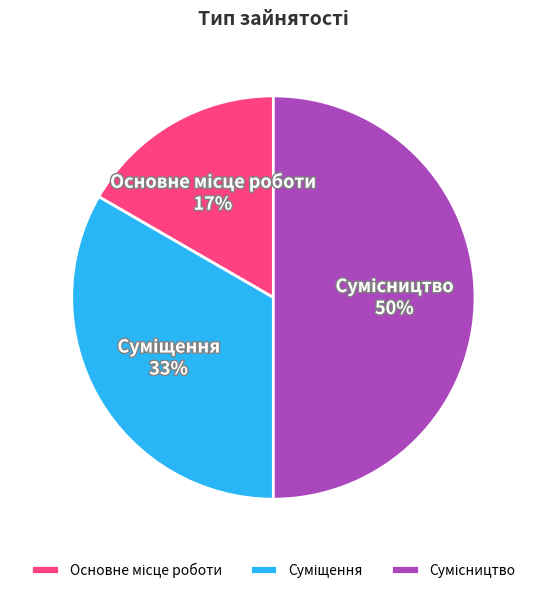

To the nearest percent, what is the difference between the largest and smallest slice percentages?

33%